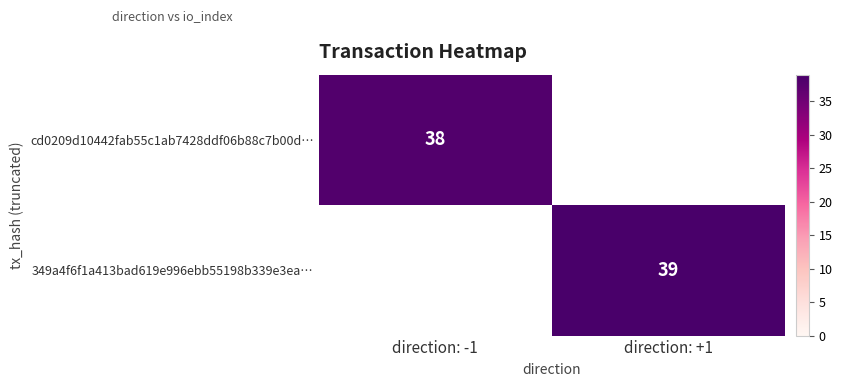

Is it true that 349a4f6f1a413bad619e996ebb55198b339e3ea… equals 12 at direction: +1?

False